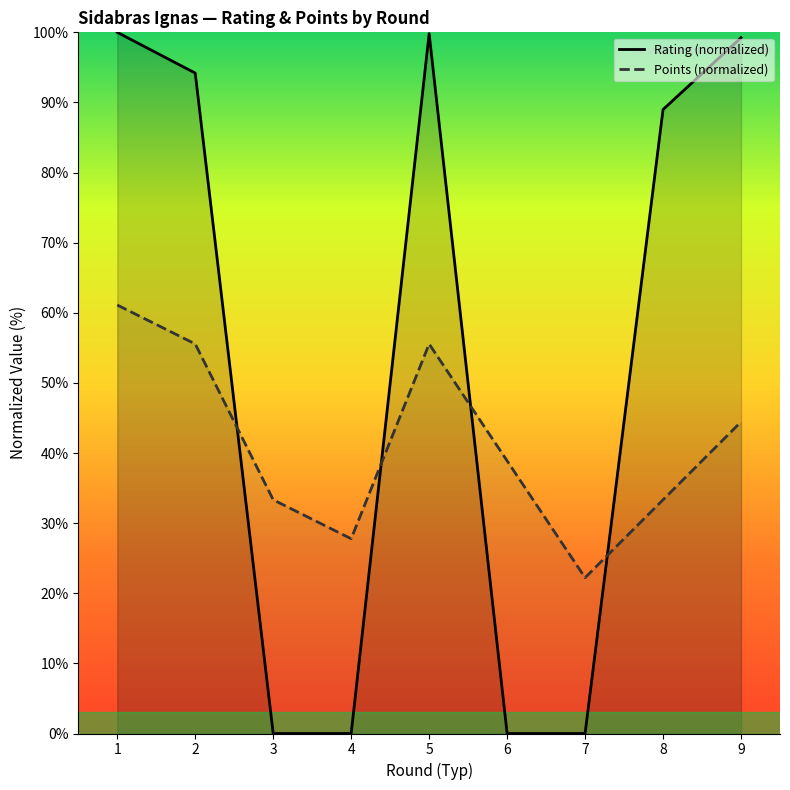

What is the sum of all Rating values?

482.2